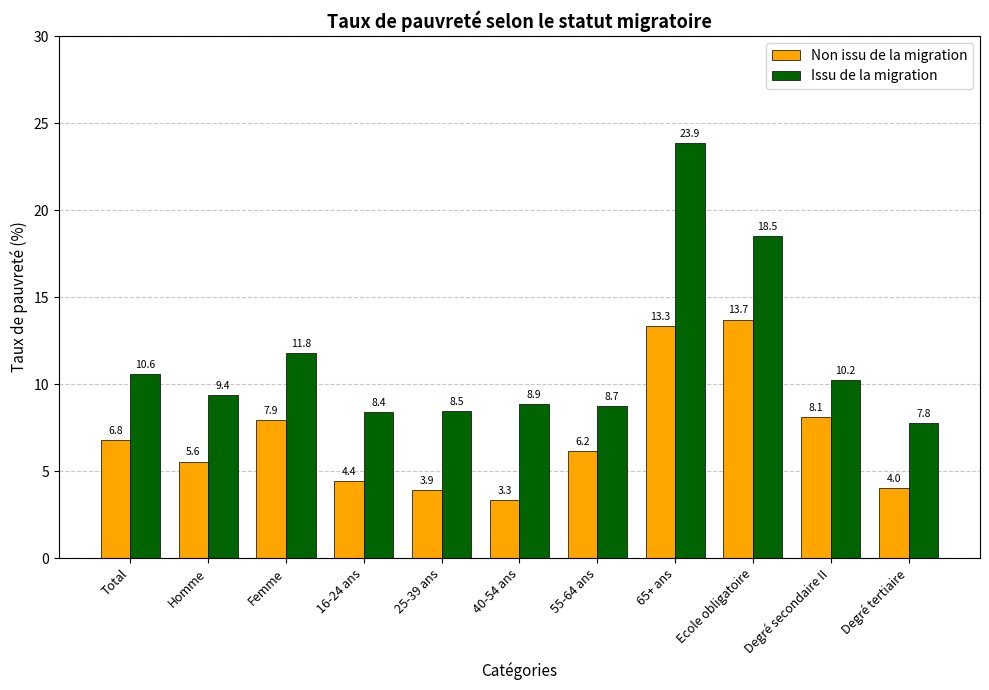

Reading right to left, extract all data points from this chart.

Non issu de la migration: 4.0	8.1	13.7	13.3	6.2	3.3	3.9	4.4	7.9	5.6	6.8
Issu de la migration: 7.8	10.2	18.5	23.9	8.7	8.9	8.5	8.4	11.8	9.4	10.6